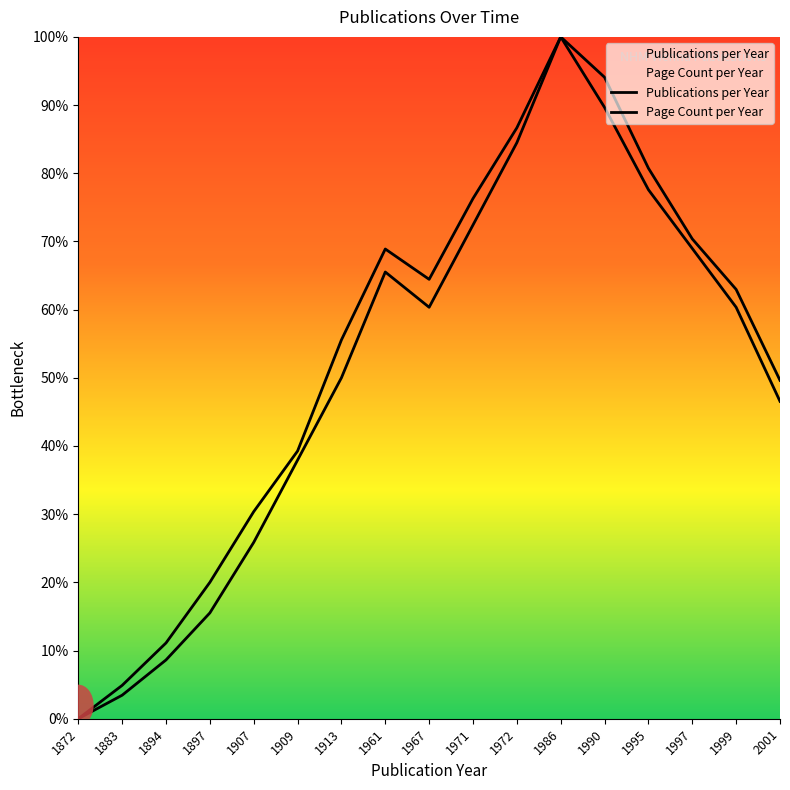

At which category does Page Count per Year reach its first local valley?

1967